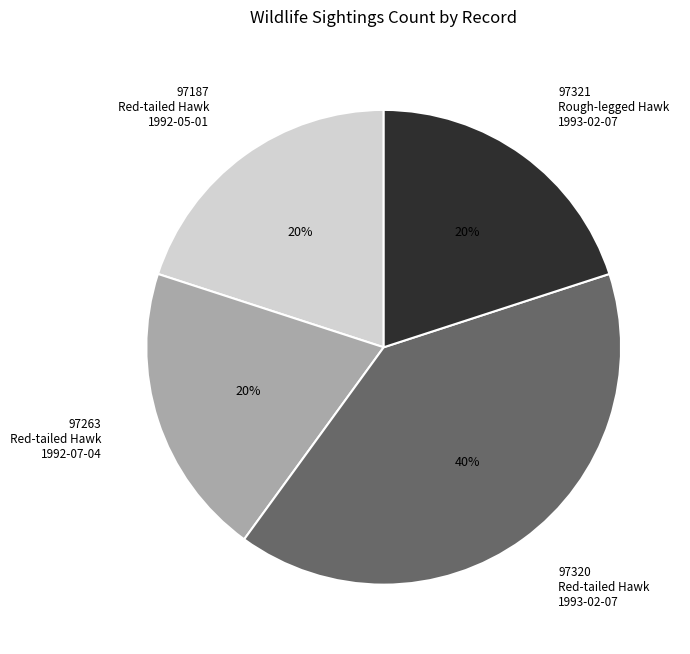

To the nearest percent, what is the combined percentage of 97187 Red-tailed Hawk 1992-05-01 and 97320 Red-tailed Hawk 1993-02-07?

60%